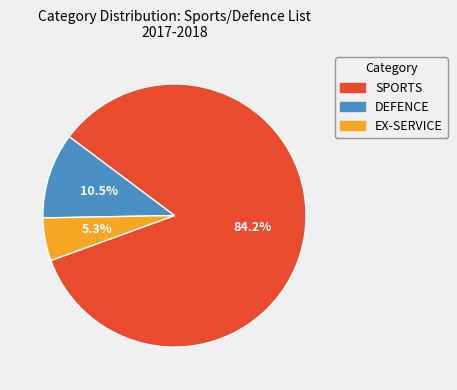

To the nearest percent, what portion does EX-SERVICE represent?

5%